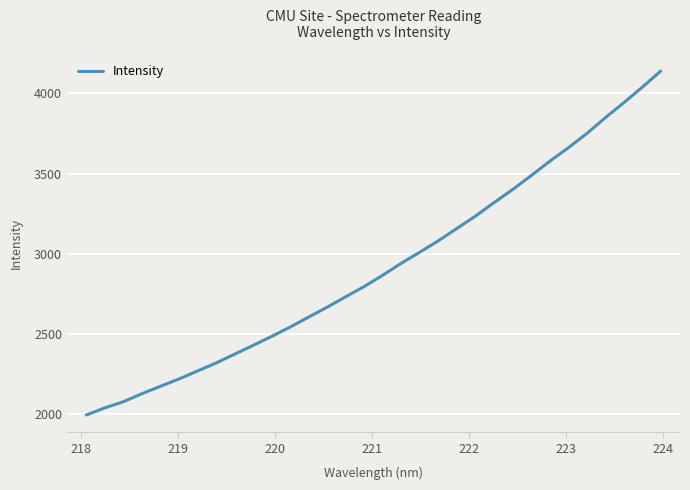

Is this an area chart (filled region under the line)?

No